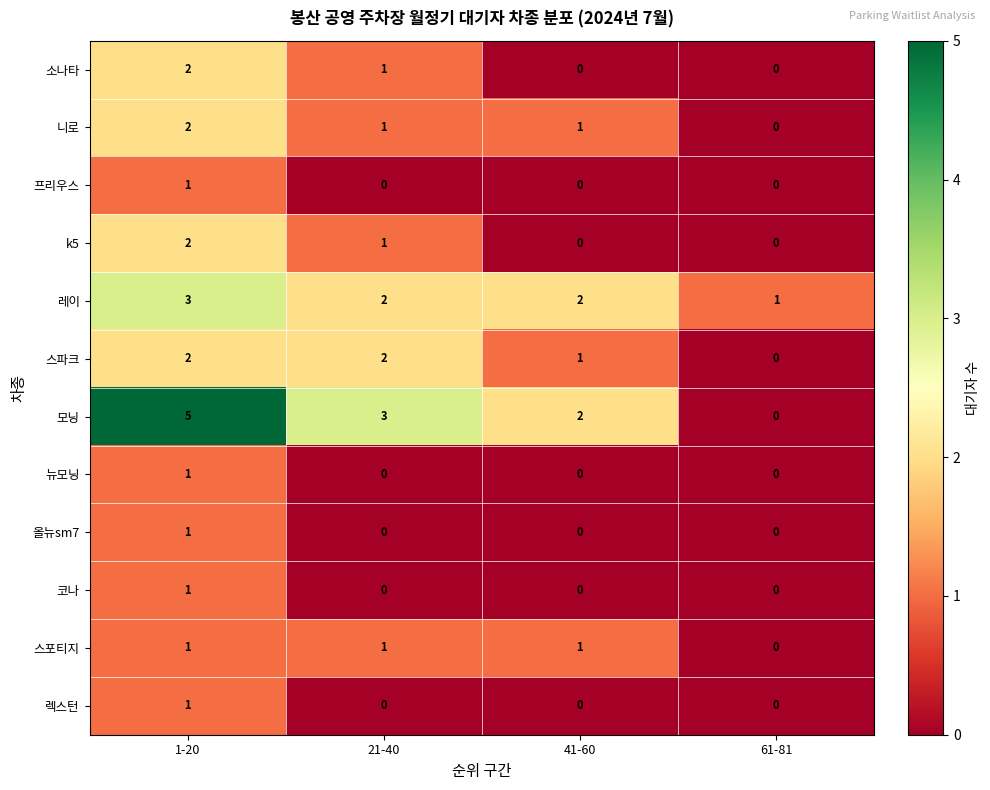

How many 렉스턴 values are between 0 and 1?

4